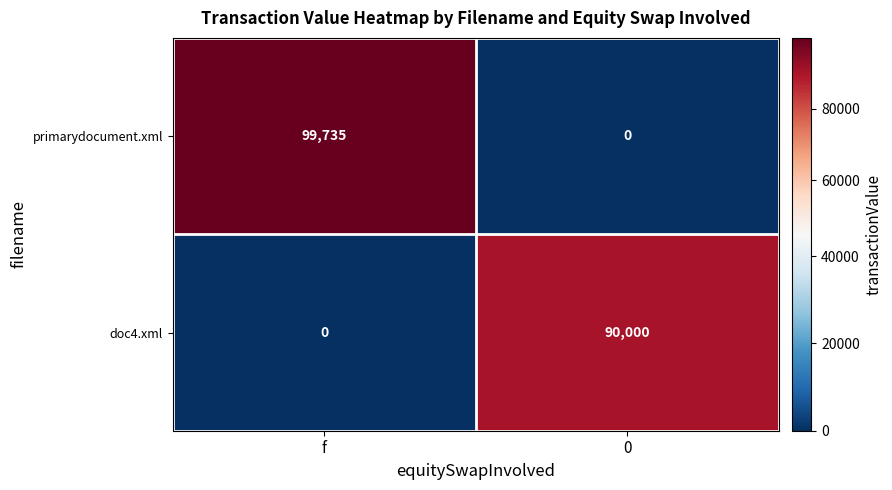

Rank the series by their average value, from highest to lowest.

primarydocument.xml, doc4.xml